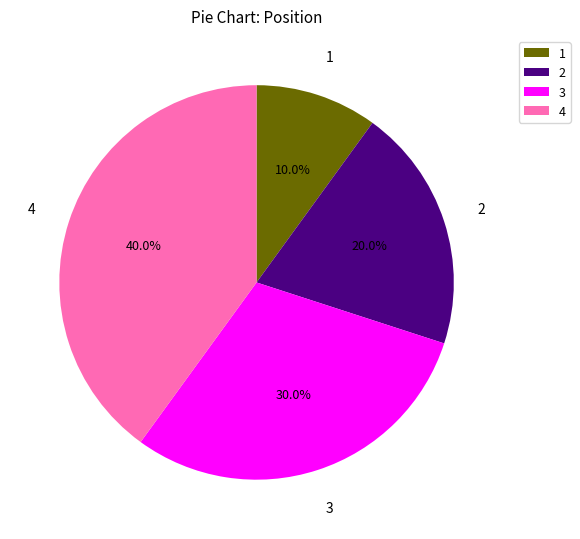

True or false: 4 accounts for 52% of the total.

False